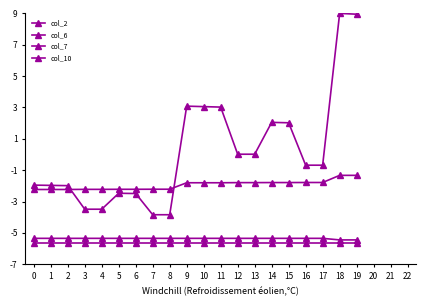

How many lines are shown in the chart?

4